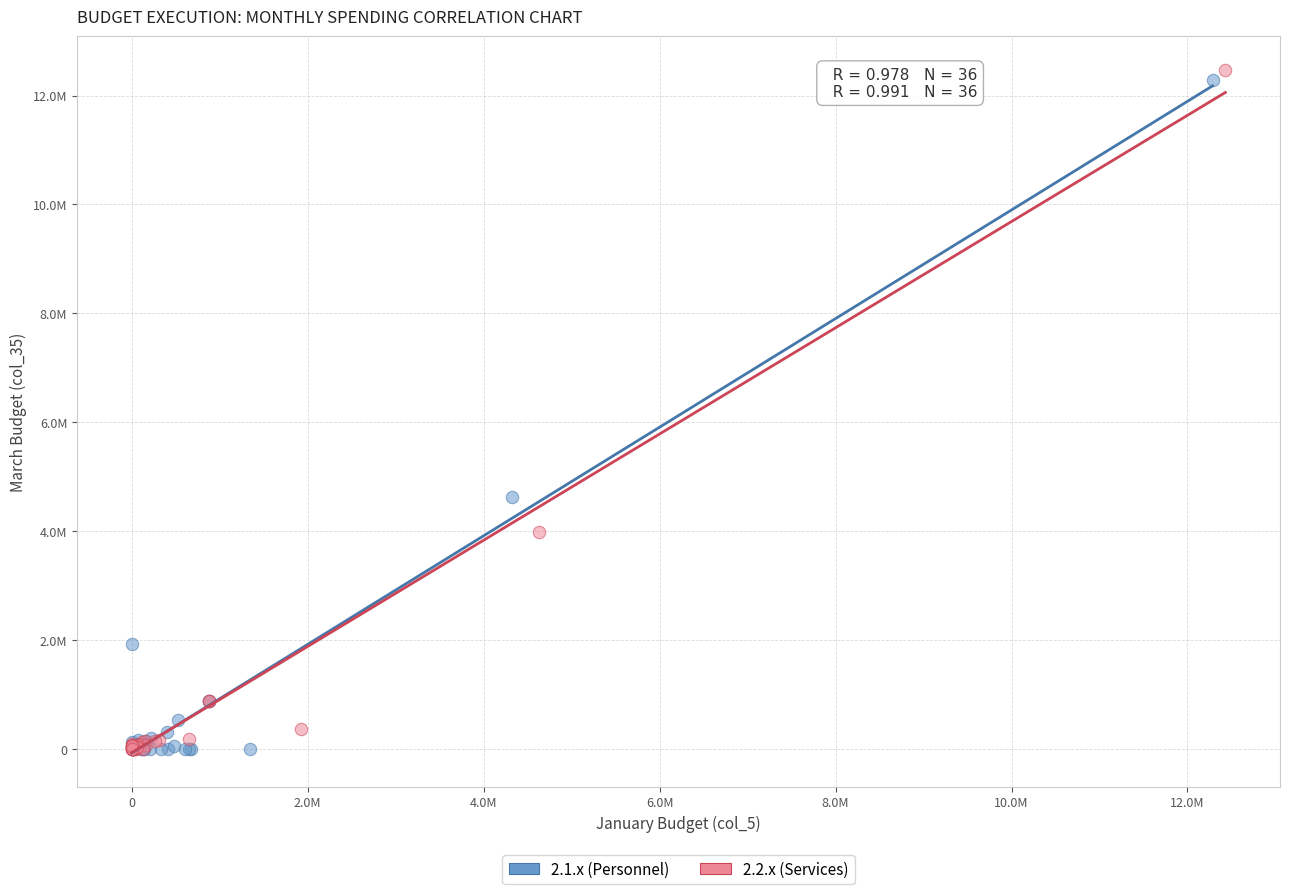

Which series reaches the maximum Y coordinate?

2.2.x (Services)